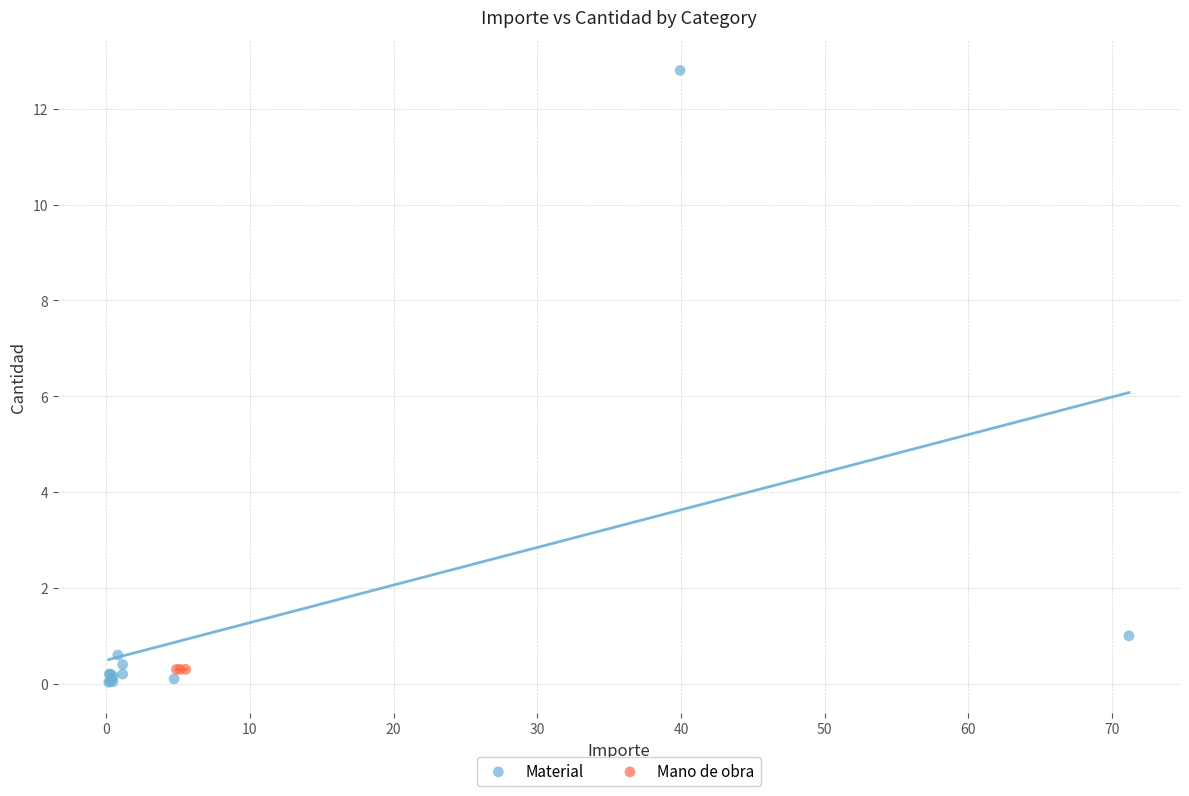

Which series reaches the maximum Y coordinate?

Material